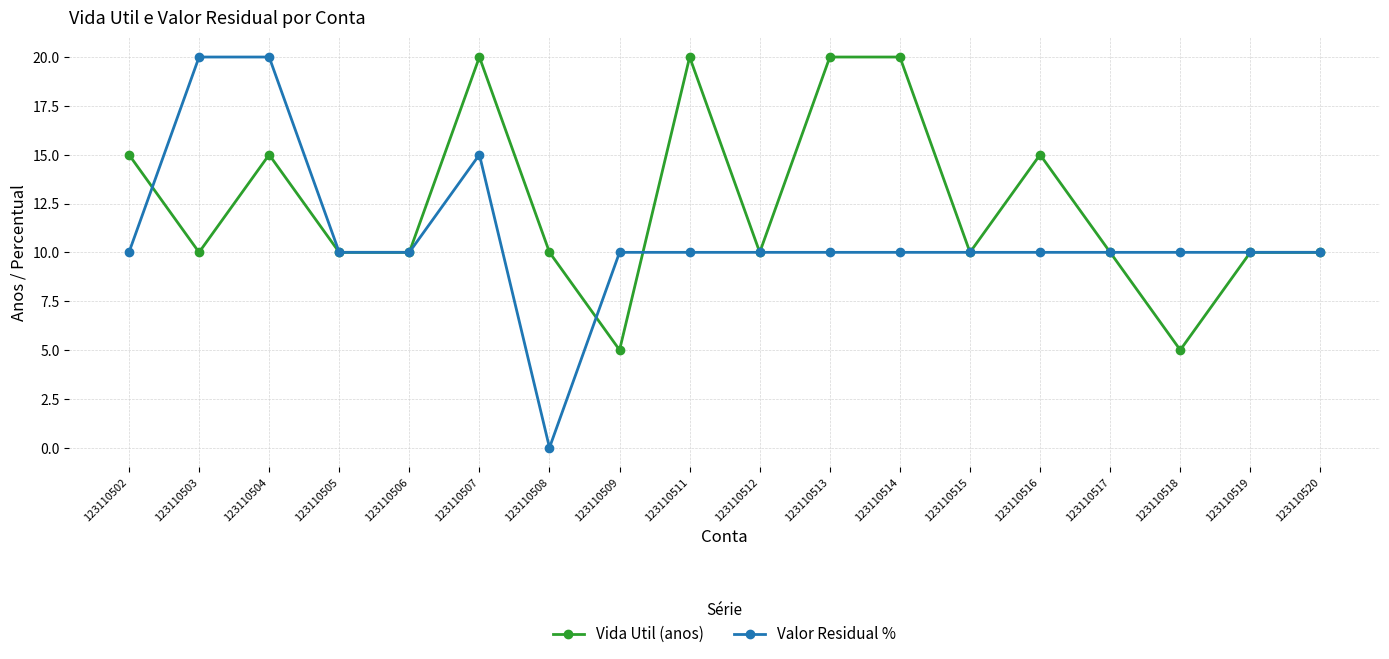

Is it true that Vida Util (anos) equals 10 at 123110505?

True